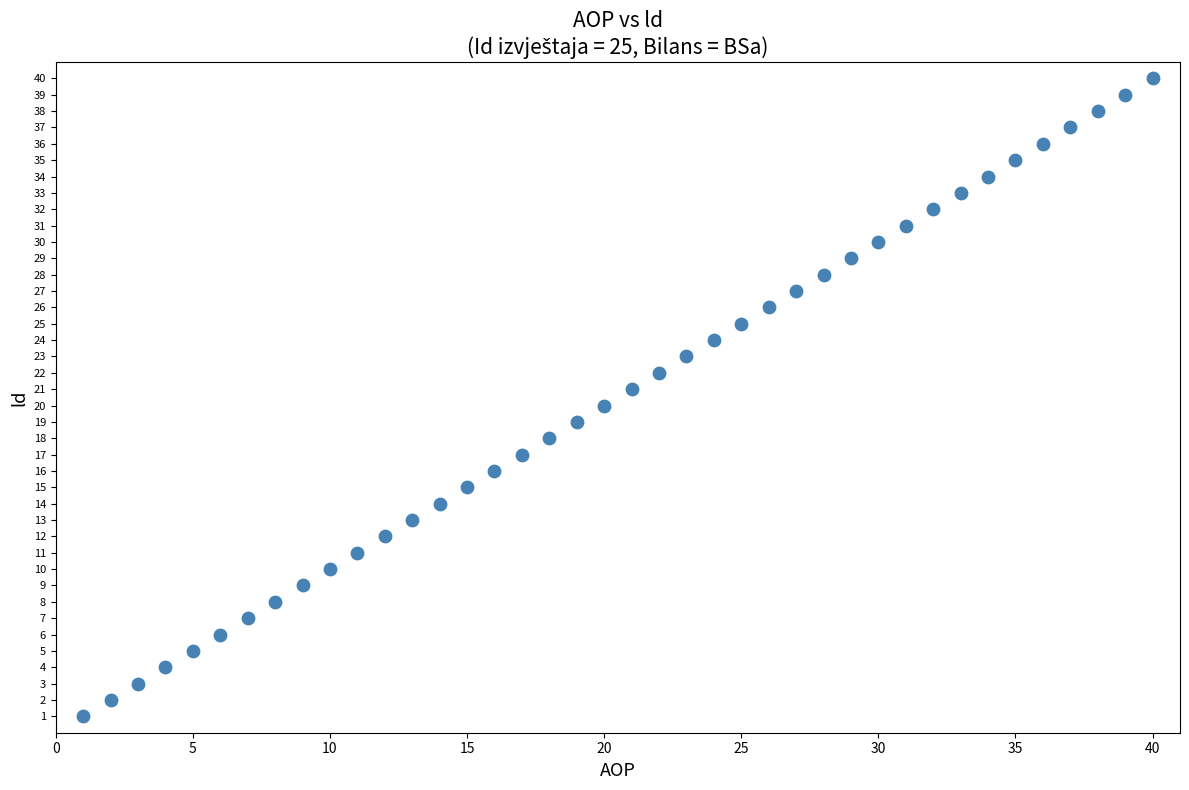

What is the range of X values (max minus min)?

39